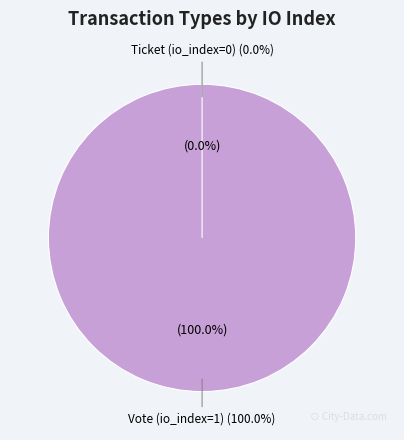

Rank the categories by value from highest to lowest.

Vote (io_index=1), Ticket (io_index=0)